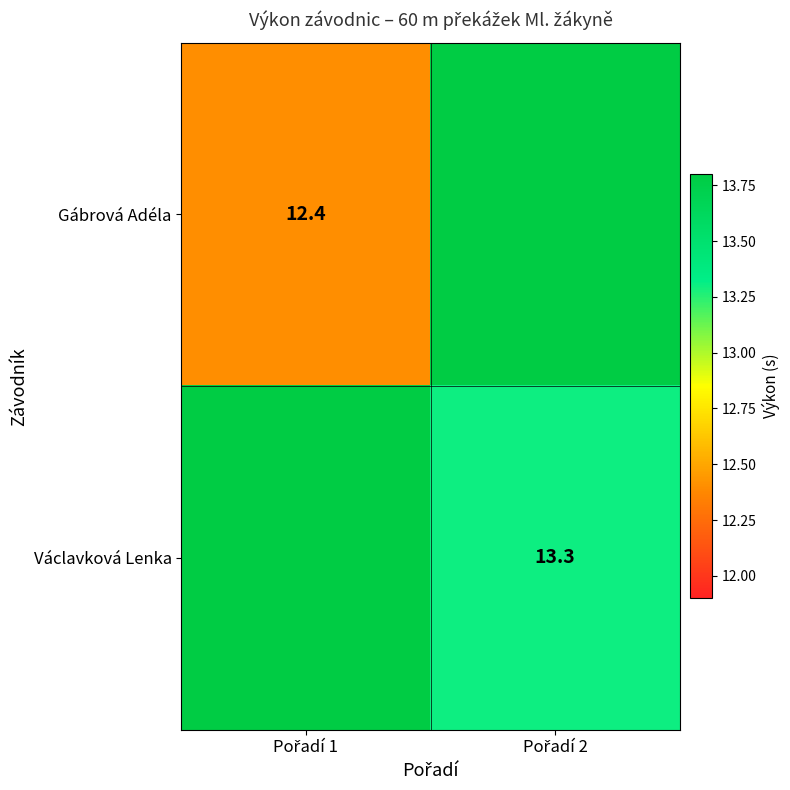

What is the difference between the maximum and minimum values in the Václavková Lenka series?

1.0